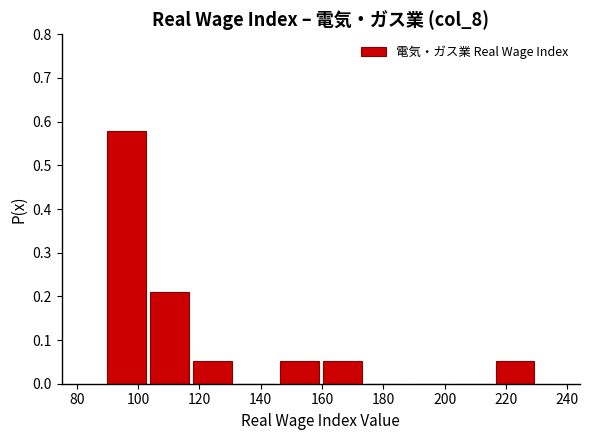

Reading left to right, list every bar in this chart as the range it spans on the x-axis followed by its height. Neither the bar edges nor the heights are printed on the chart, so give them approximately, as read against the axes.

90 to 104: 0.58
104 to 118: 0.21
118 to 132: 0.05
132 to 146: 0
146 to 160: 0.05
160 to 174: 0.05
174 to 188: 0
188 to 202: 0
202 to 216: 0
216 to 230: 0.05